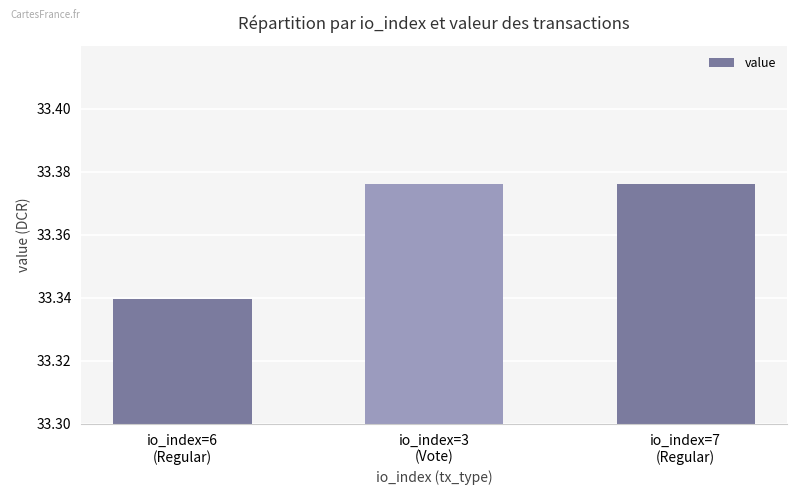

What is the smallest value displayed?

33.3